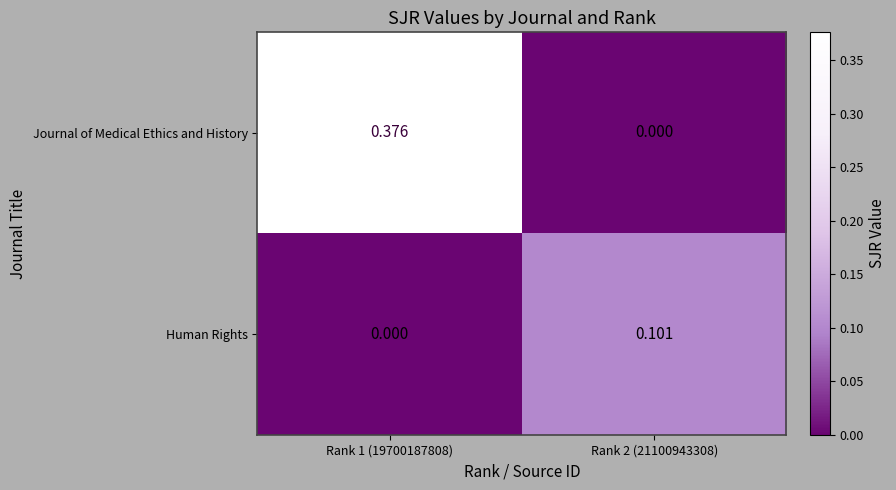

Which series has the largest range (max minus min)?

Journal of Medical Ethics and History